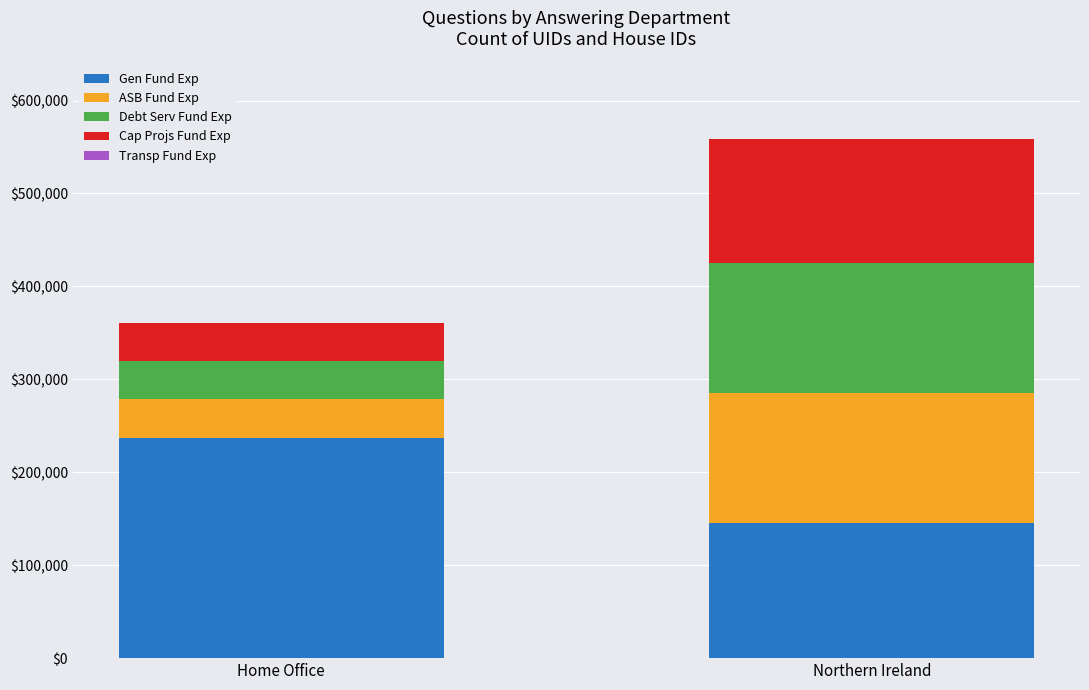

At which category is the sum across all series the highest?

Northern Ireland